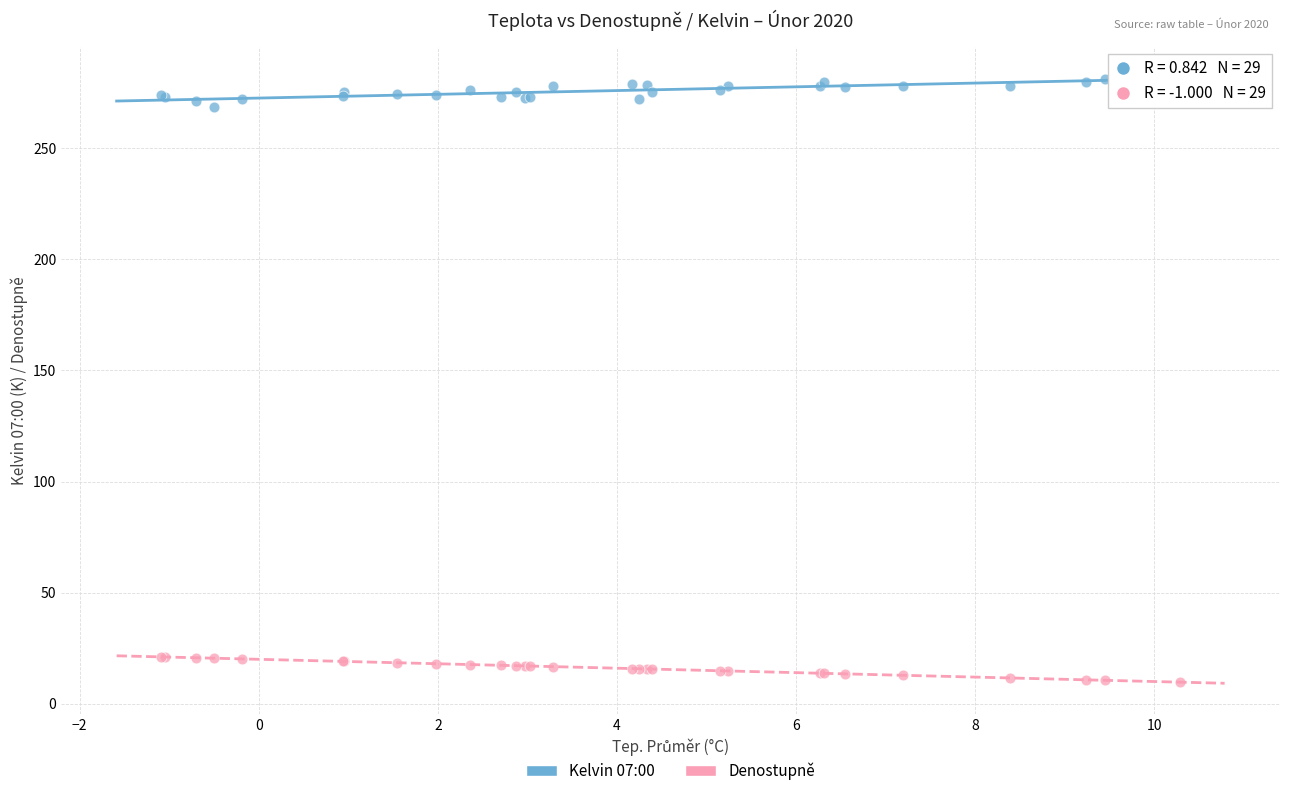

Which series contains the lowest Y value?

Denostupně